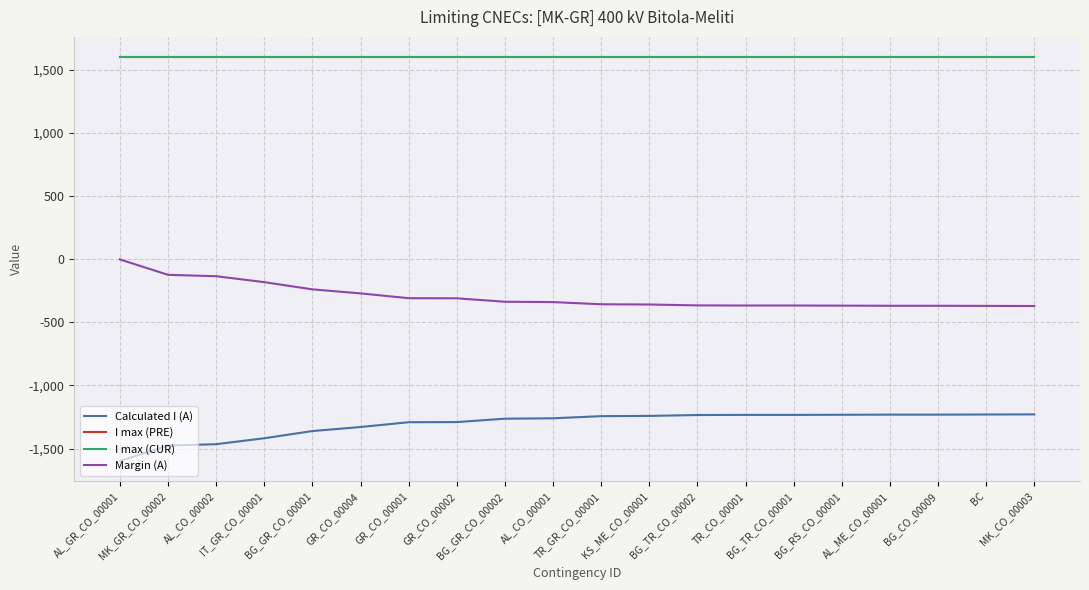

What is the difference between the maximum and minimum values in the Margin (A) series?

369